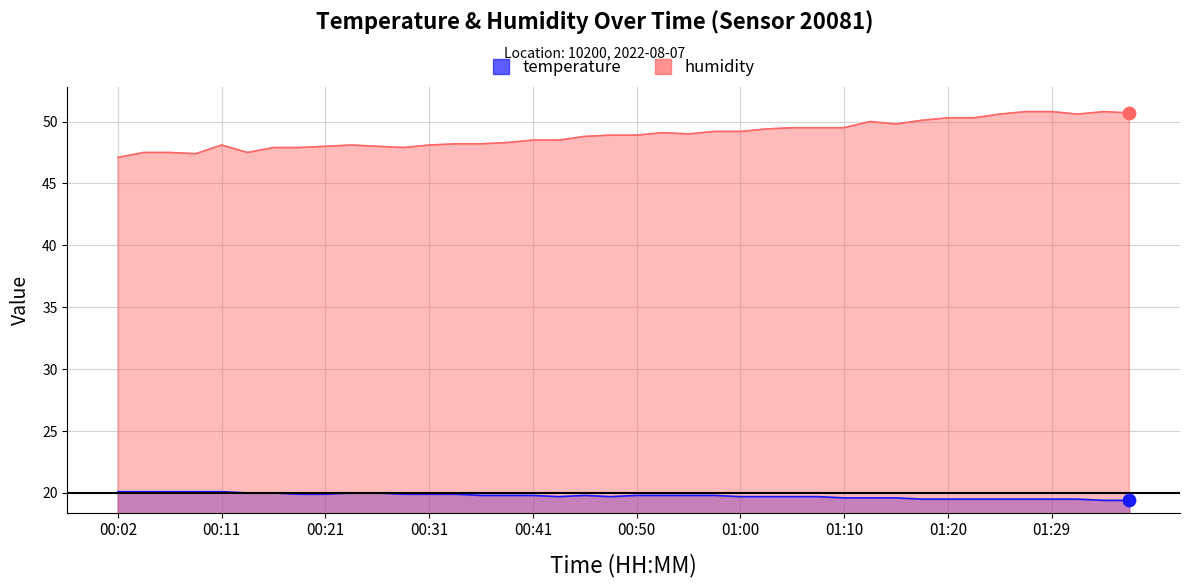

Which series has the largest total across all categories?

humidity